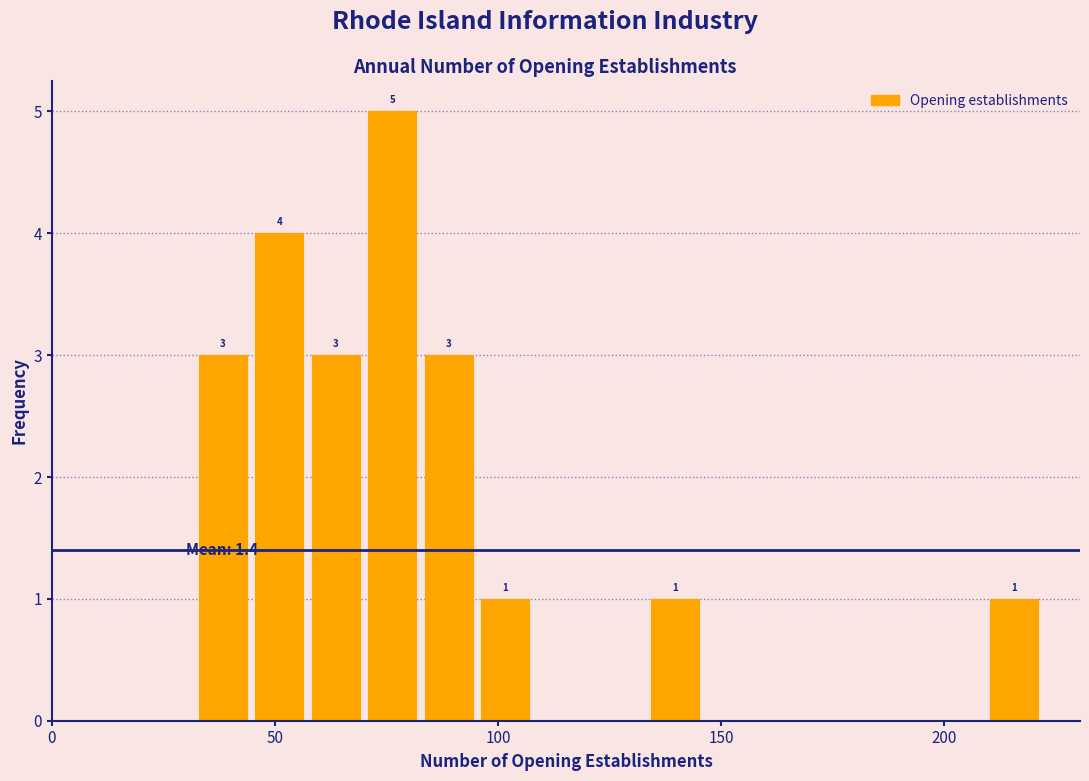

Read against the x-axis, roughly where is the centre of the tallest bar?

75